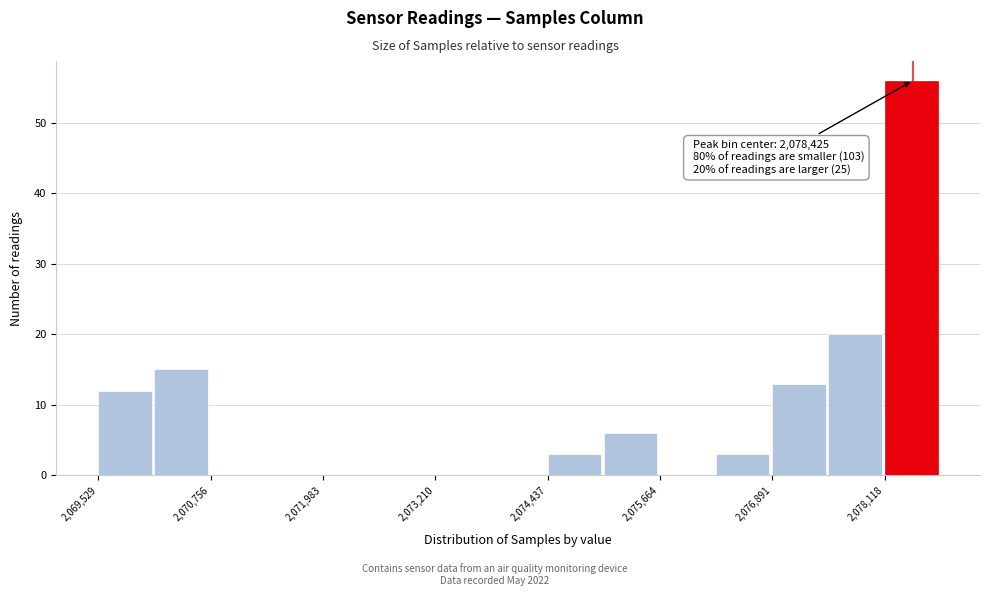

Read against the x-axis, roughly where is the centre of the tallest bar?

2078400